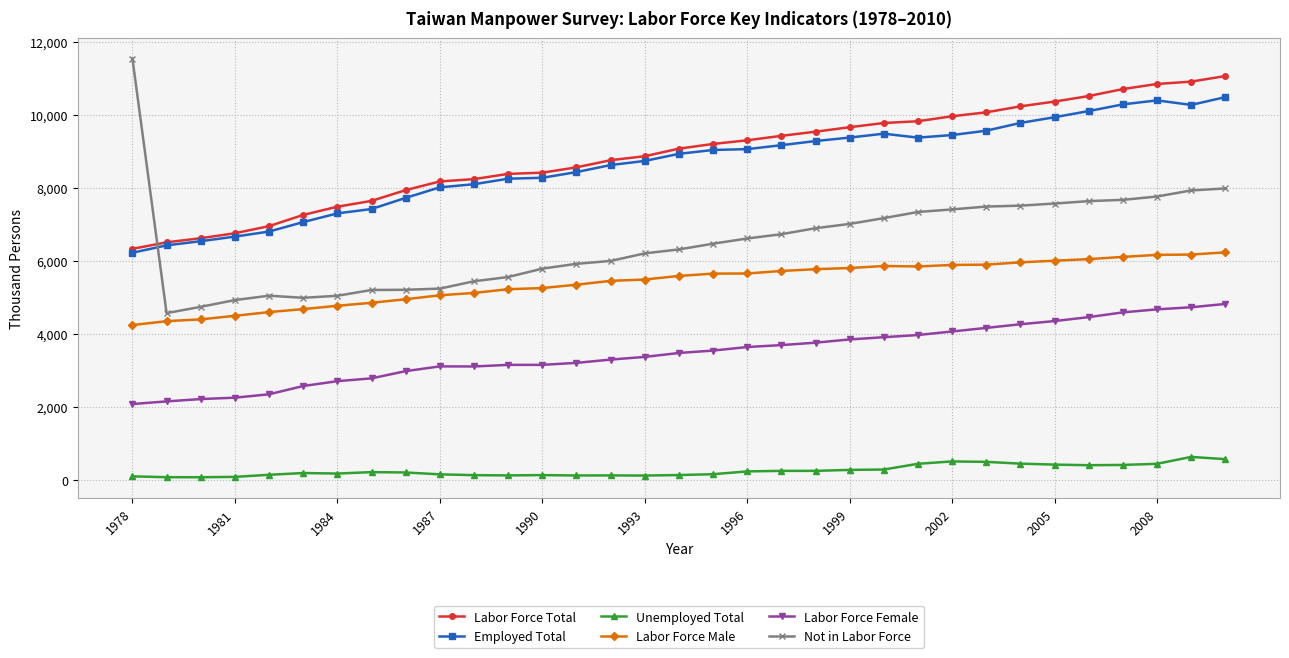

How many values in the Unemployed Total series are below 212?

16